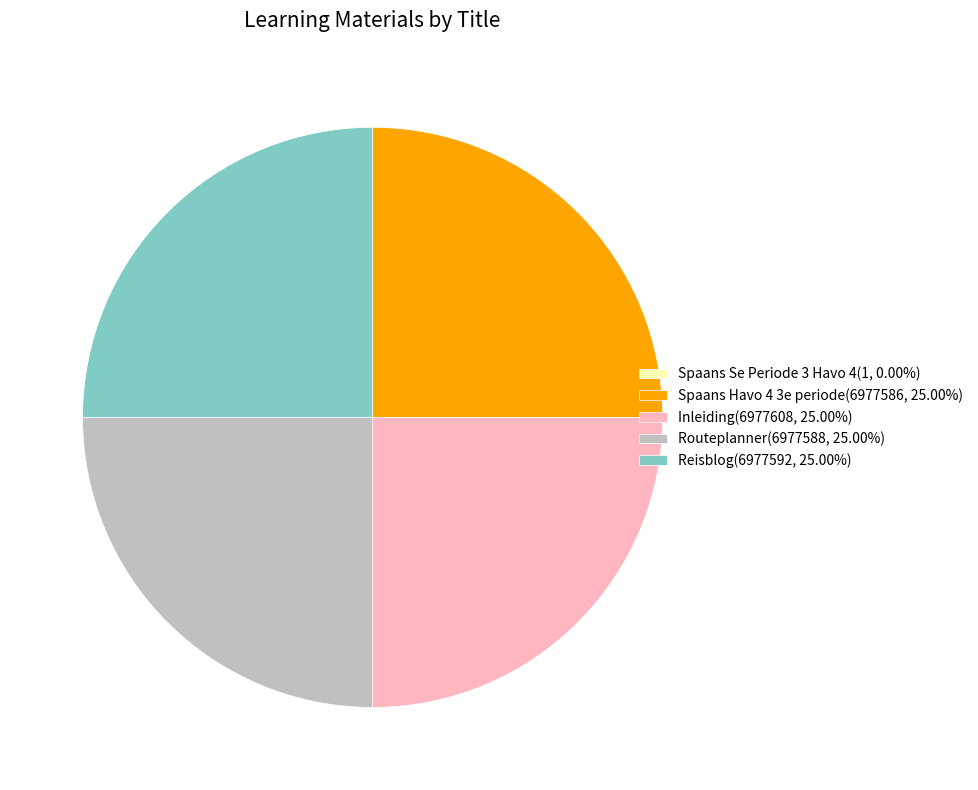

Does Spaans Havo 4 3e periode(6977586, 25.00%) account for over 50% of the chart?

No